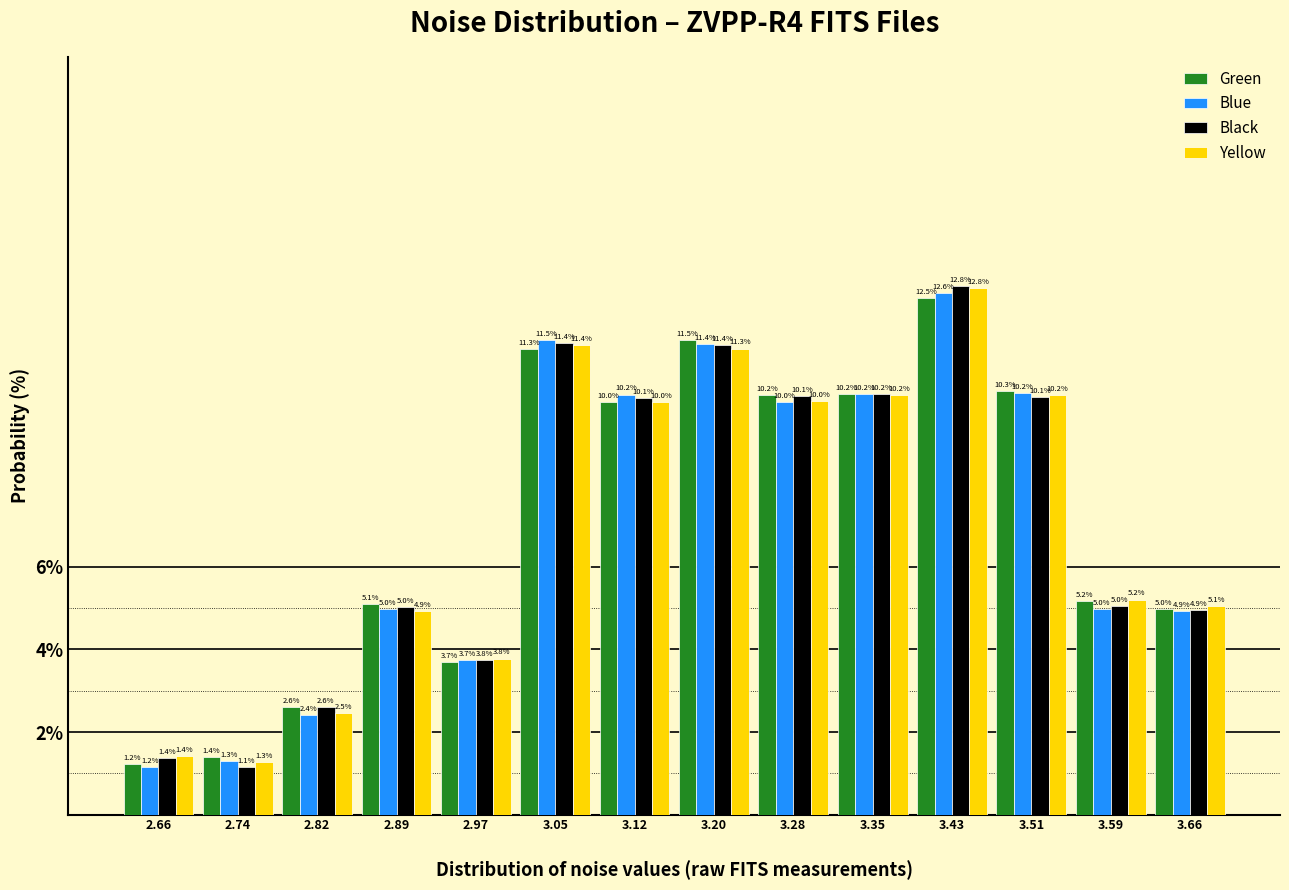

What is the height of the Yellow bar covering 2.93 to 3.01 on the x-axis? The bar edges are not printed on the chart, so give them approximately, as read against the axis.

3.8